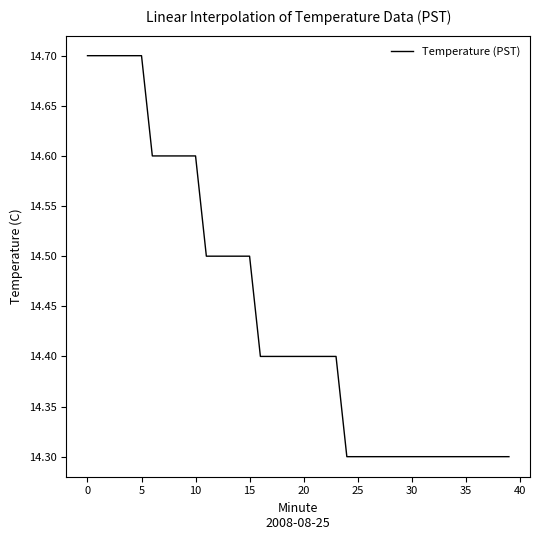

What is the greatest value displayed?

14.7